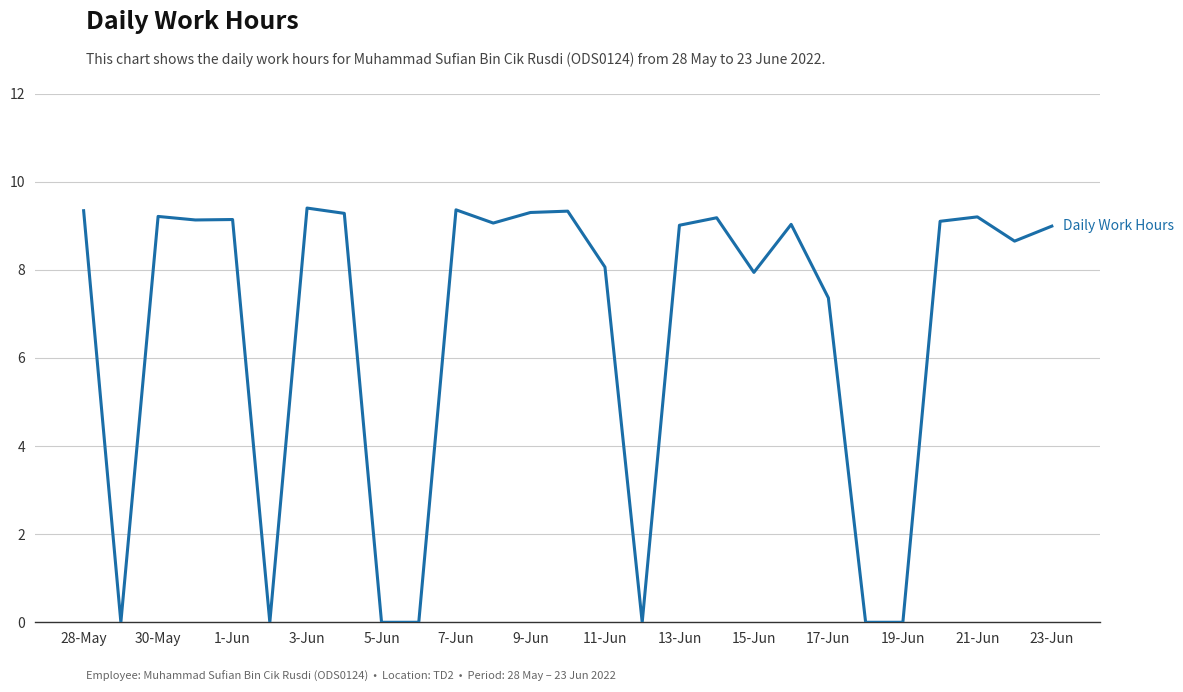

What is the greatest value displayed?

9.4